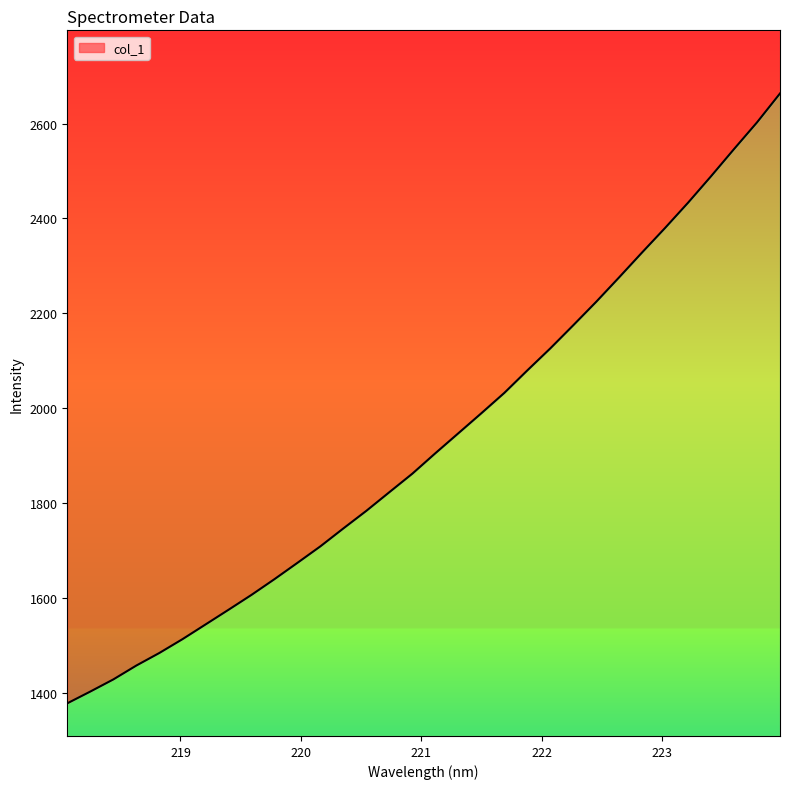

At which label is the value closest to 2020?

221.6902